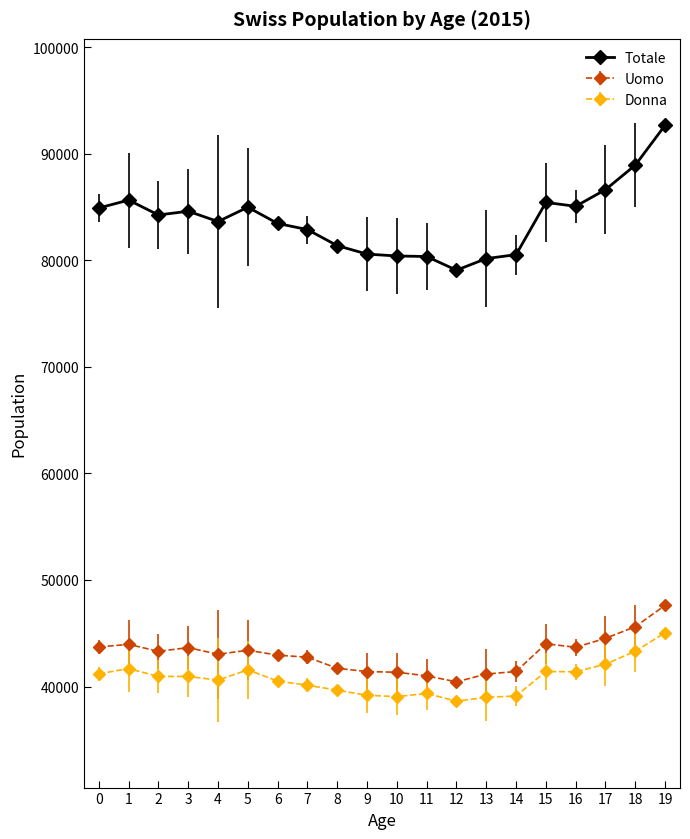

What is the difference between the highest and lowest values at 4?

43029